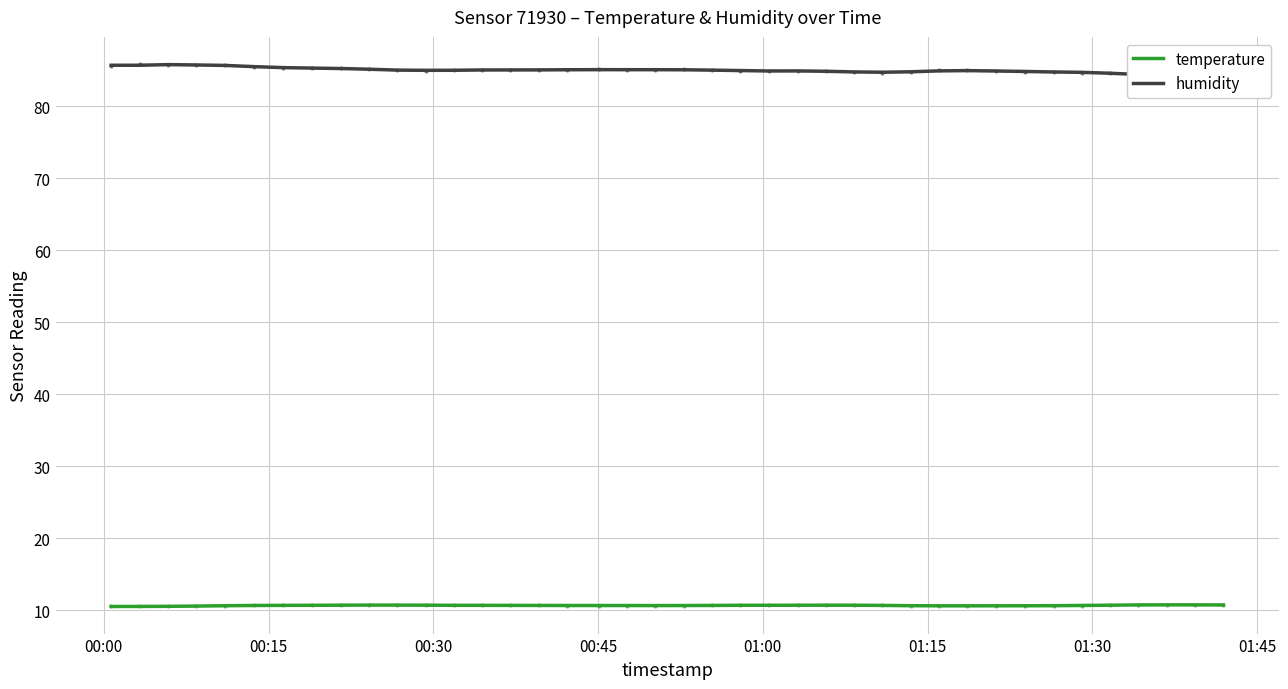

In temperature, how many points are lower than both neighbors (excluding endpoints)?

1